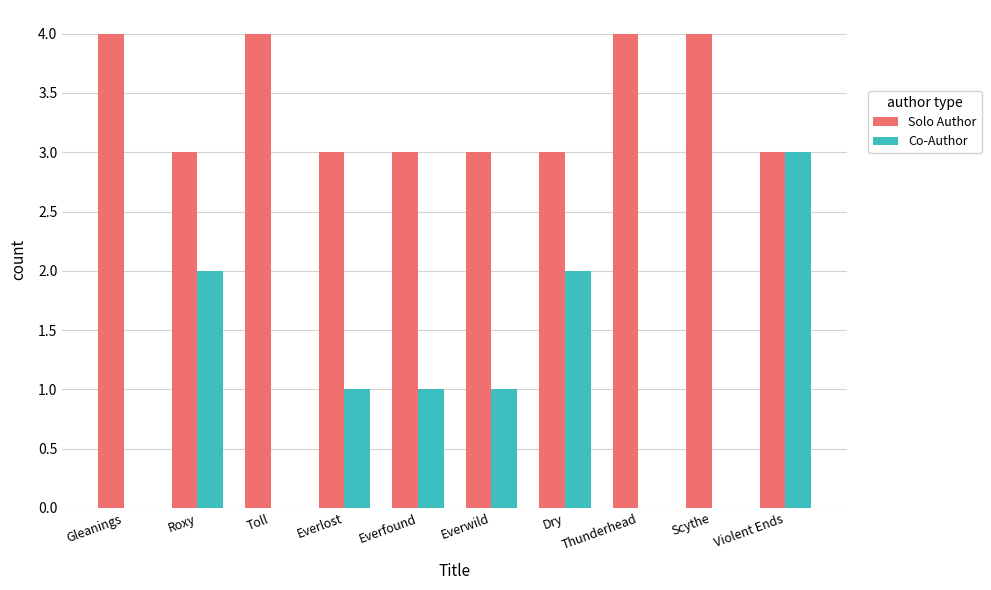

What is the approximate value of Solo Author at Toll?

4